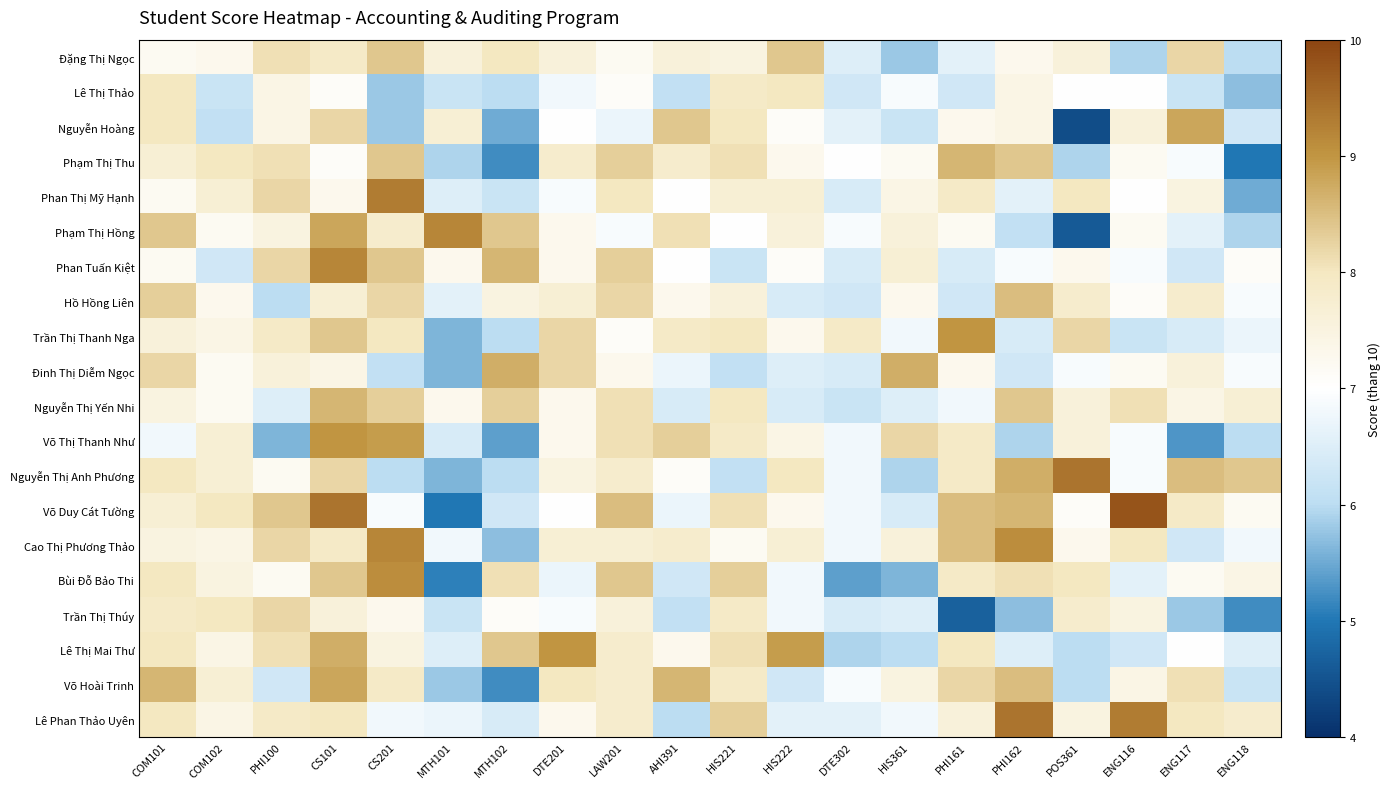

Which label corresponds to the smallest value in the chart?

POS361